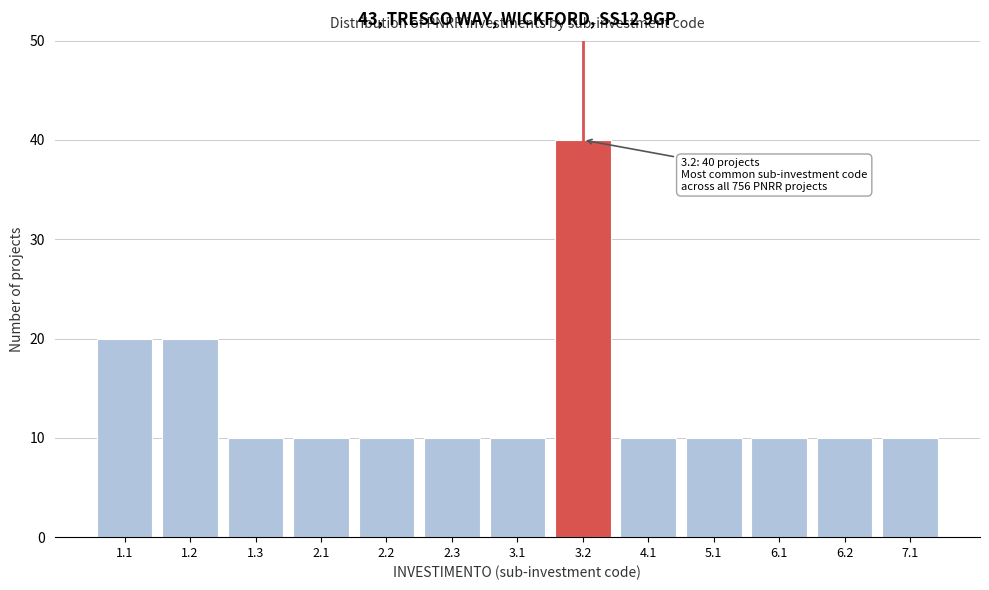

Reading right to left, extract all data points from this chart.

10	10	10	10	10	40	10	10	10	10	10	20	20